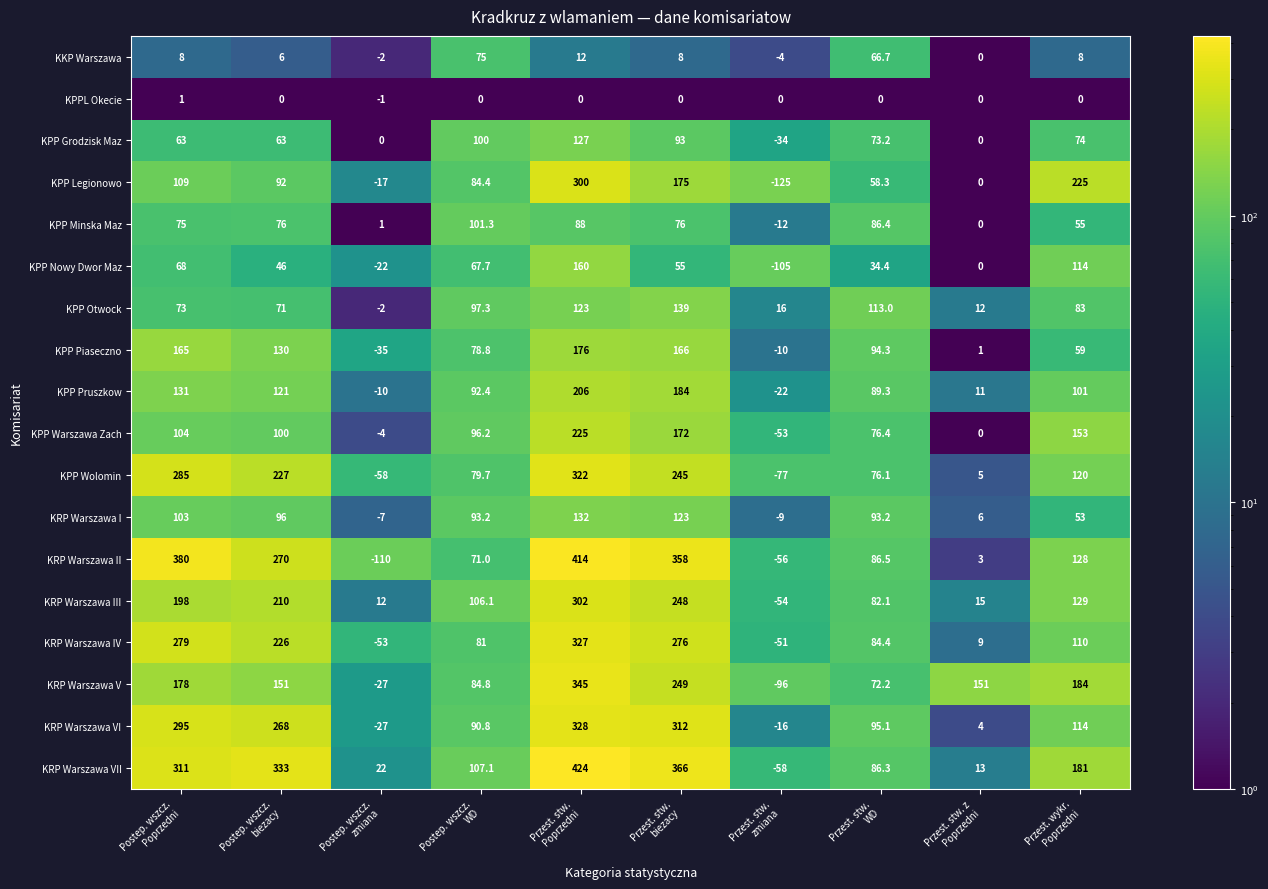

Which series has the largest total across all categories?

KRP Warszawa VII